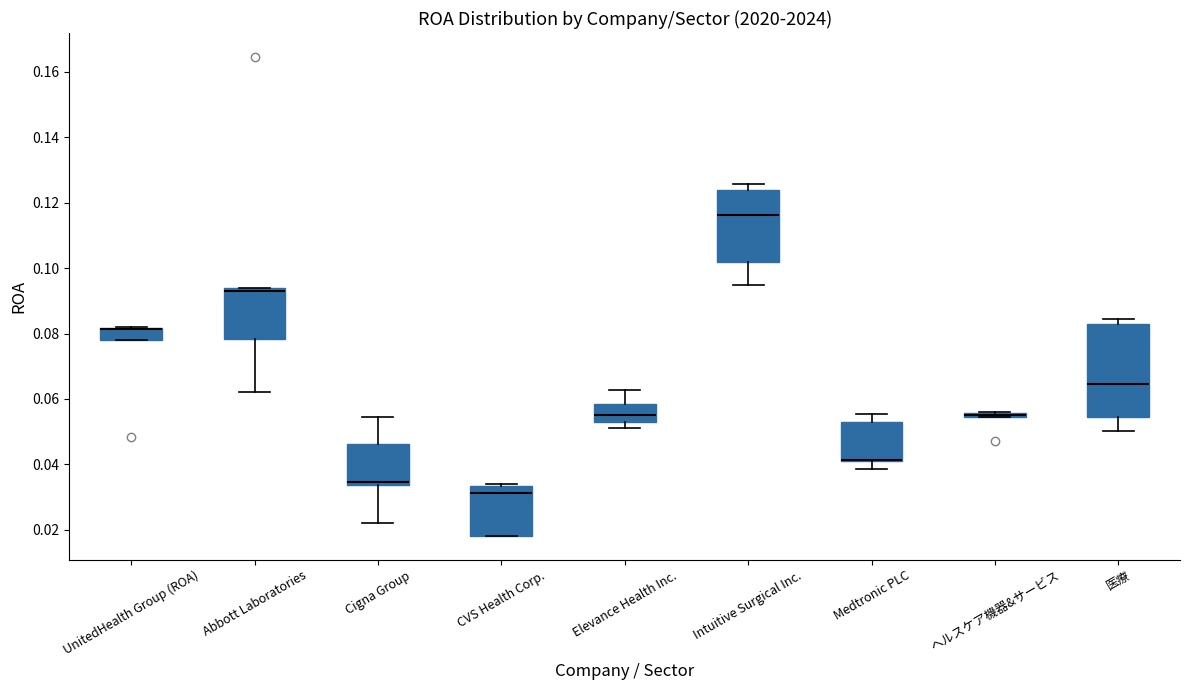

Where is the upper edge of the box for Elevance Health Inc. on the y-axis? The values are not printed on the chart, so give them approximately, as read against the axis.

0.058